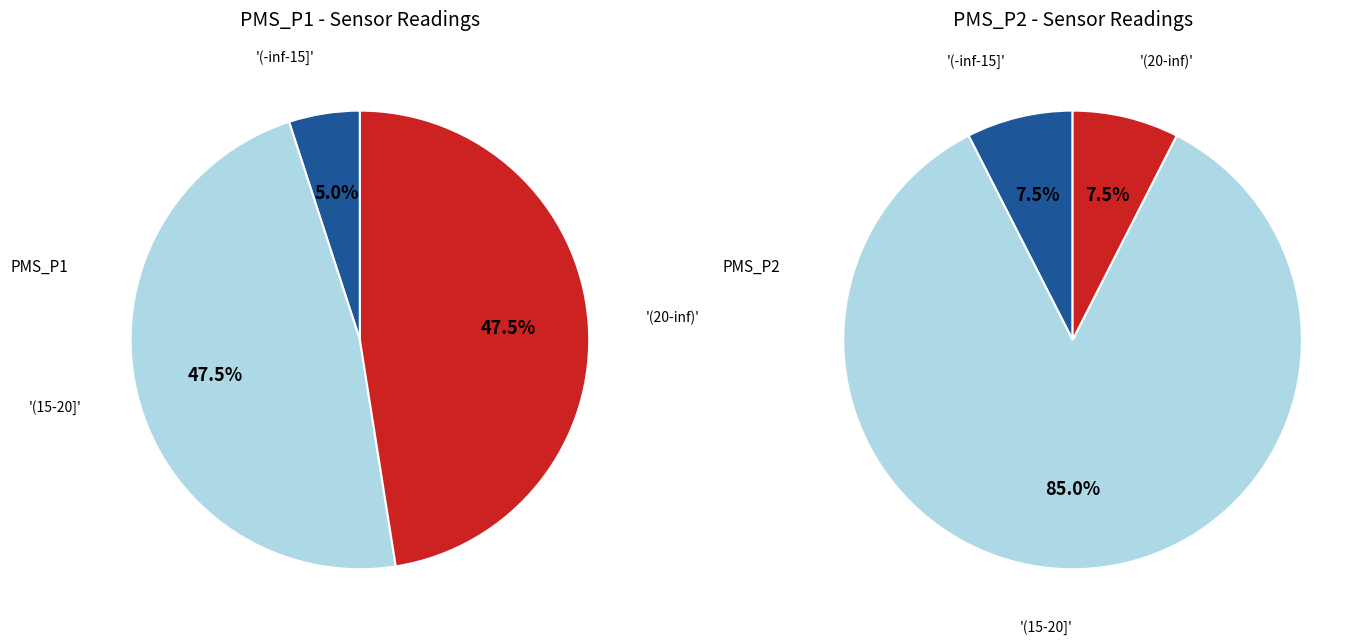

Does 31 account for over 50% of the chart?

No